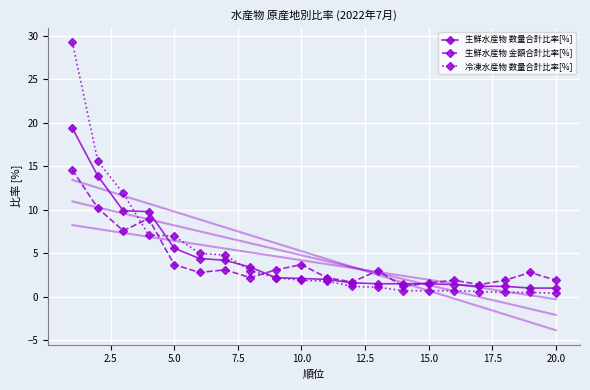

How many data points in 冷凍水産物 数量合計比率[%] are less than 1?

7